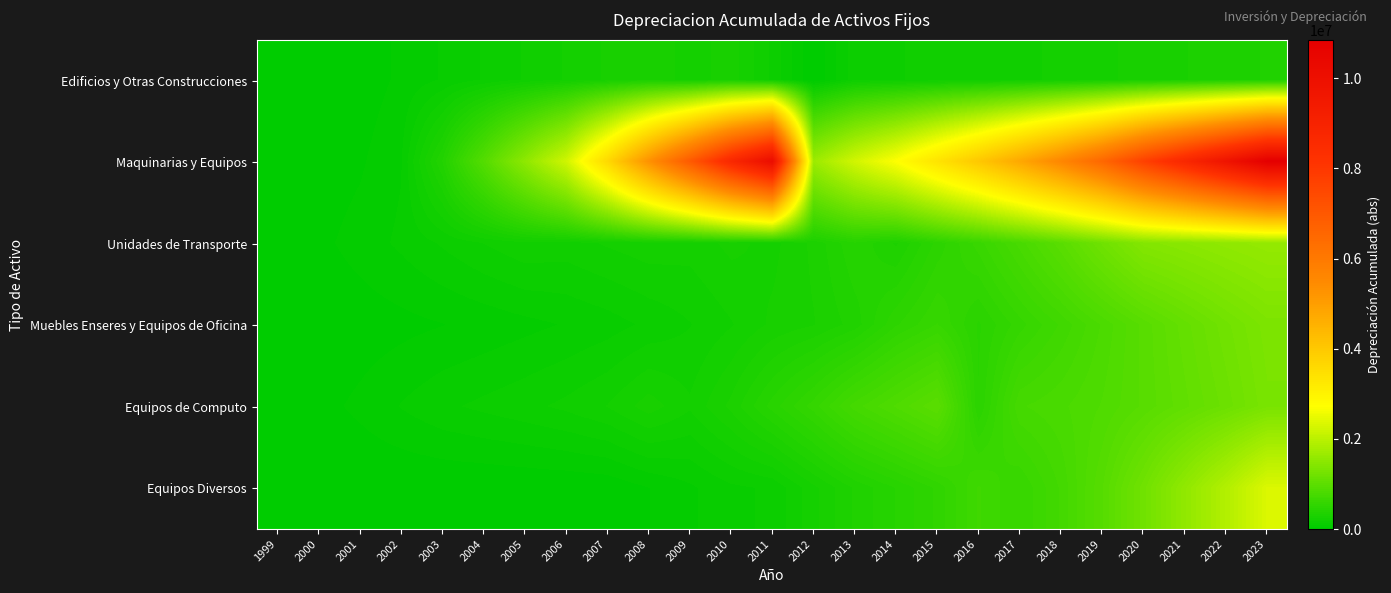

At how many categories does at least one series exceed 7201085?

6